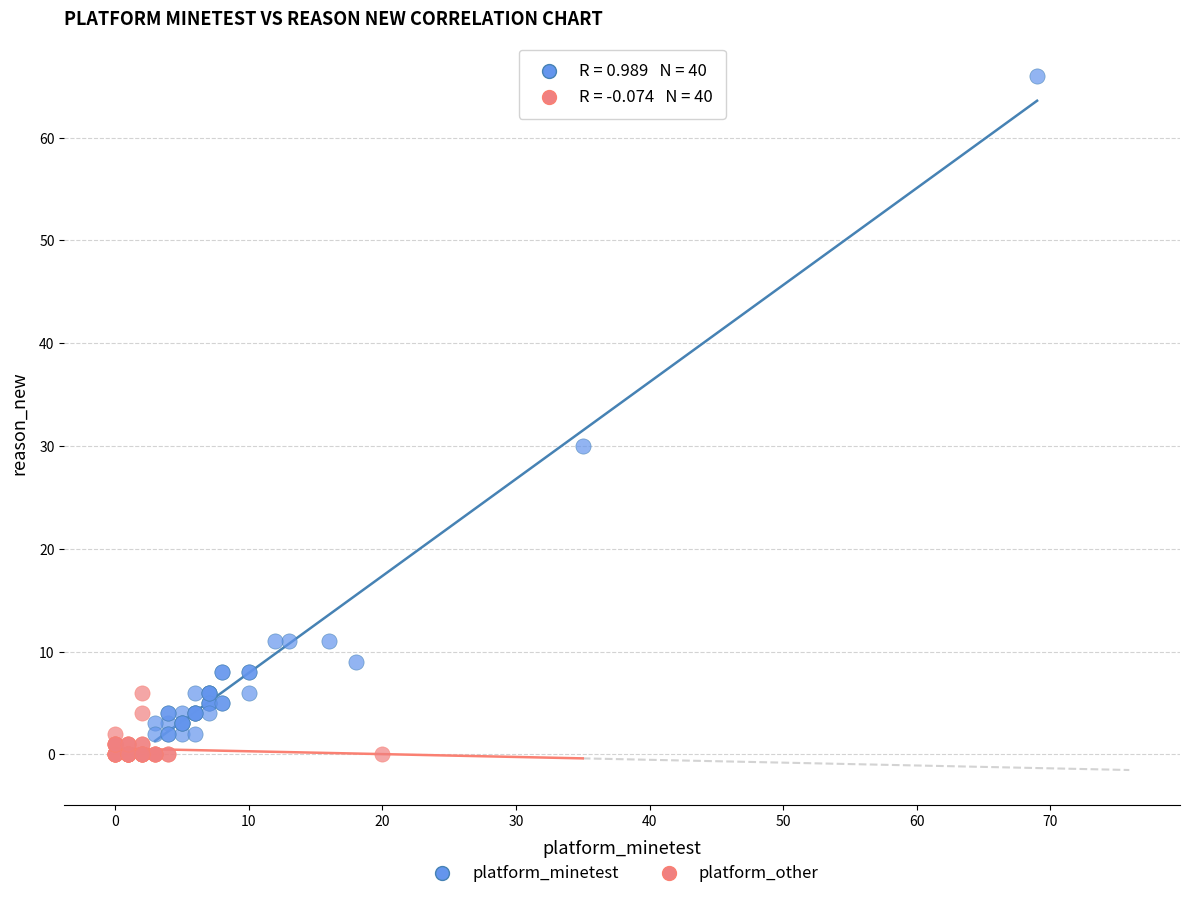

Which series reaches the maximum Y coordinate?

platform_minetest